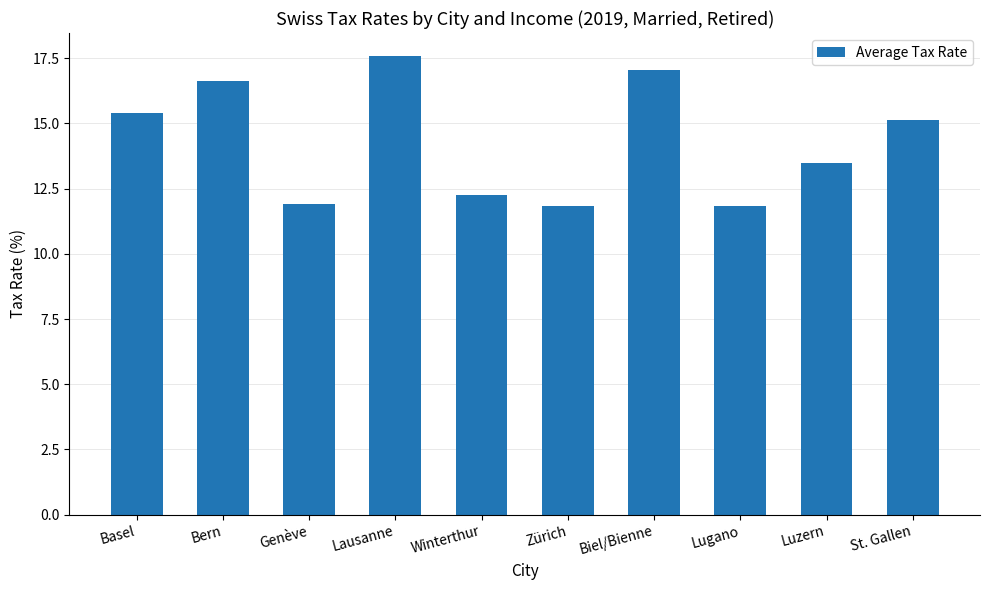

What is the smallest value displayed?

11.8